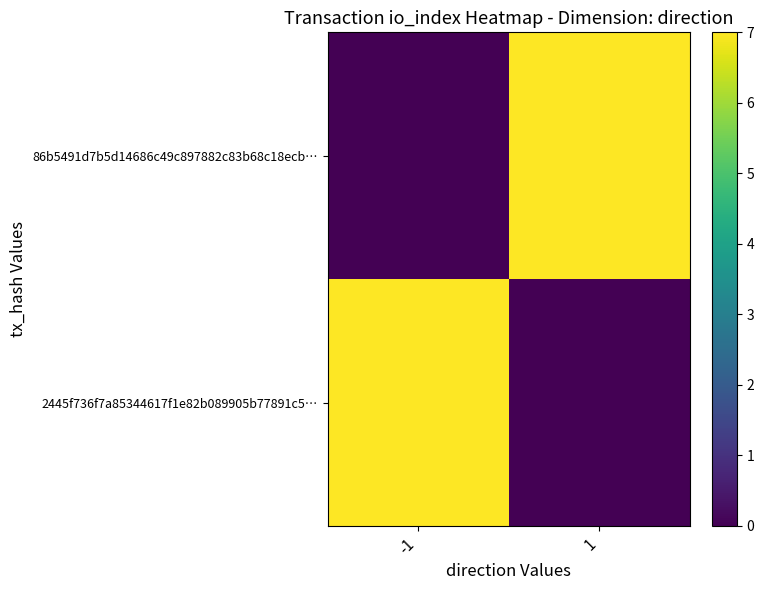

Which series has the largest total across all categories?

86b5491d7b5d14686c49c897882c83b68c18ecb…